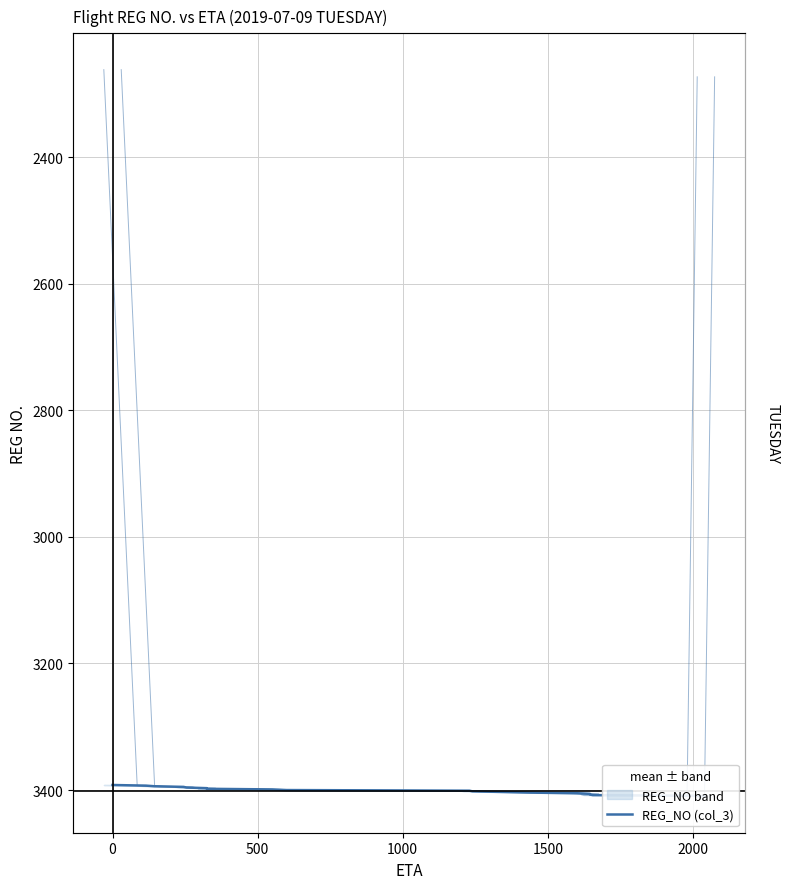

Does the chart have visible grid lines?

Yes